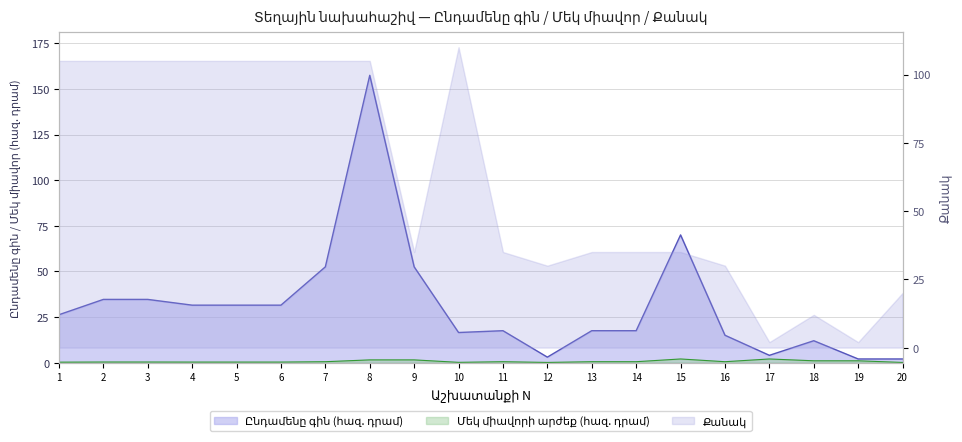

What is the lowest value of the Ընդամենը գին (հազ. դրամ) series?

2.0